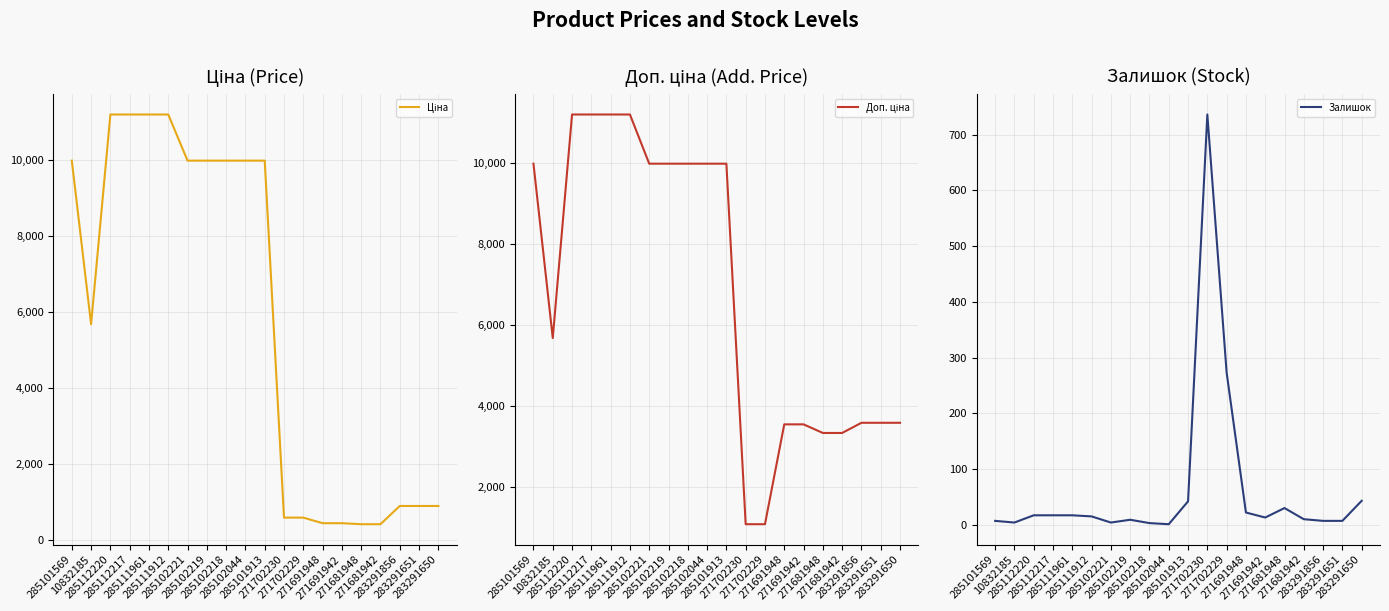

Reading left to right, transcribe all the data shown in this chart.

Ціна: 285101569=9975.0	10832185=5673.8	285112220=11188.2	285112217=11188.2	285111961=11188.2	285111912=11188.2	285102221=9975.0	285102219=9975.0	285102218=9975.0	285102044=9975.0	285101913=9975.0	271702230=589.9	271702229=589.9	271691948=443.1	271691942=443.1	271681948=416.6	271681942=416.6	283291856=895.9	283291651=895.9	283291650=895.9
Доп. ціна: 285101569=9975.0	10832185=5673.8	285112220=11188.2	285112217=11188.2	285111961=11188.2	285111912=11188.2	285102221=9975.0	285102219=9975.0	285102218=9975.0	285102044=9975.0	285101913=9975.0	271702230=1081.7	271702229=1081.7	271691948=3545.0	271691942=3545.0	271681948=3332.5	271681942=3332.5	283291856=3583.6	283291651=3583.6	283291650=3583.6
Залишок: 285101569=7.0	10832185=4.0	285112220=17.0	285112217=17.0	285111961=17.0	285111912=15.0	285102221=4.0	285102219=9.0	285102218=3.0	285102044=1.0	285101913=42.0	271702230=736.0	271702229=273.0	271691948=22.0	271691942=13.0	271681948=30.0	271681942=10.0	283291856=7.0	283291651=7.0	283291650=43.0